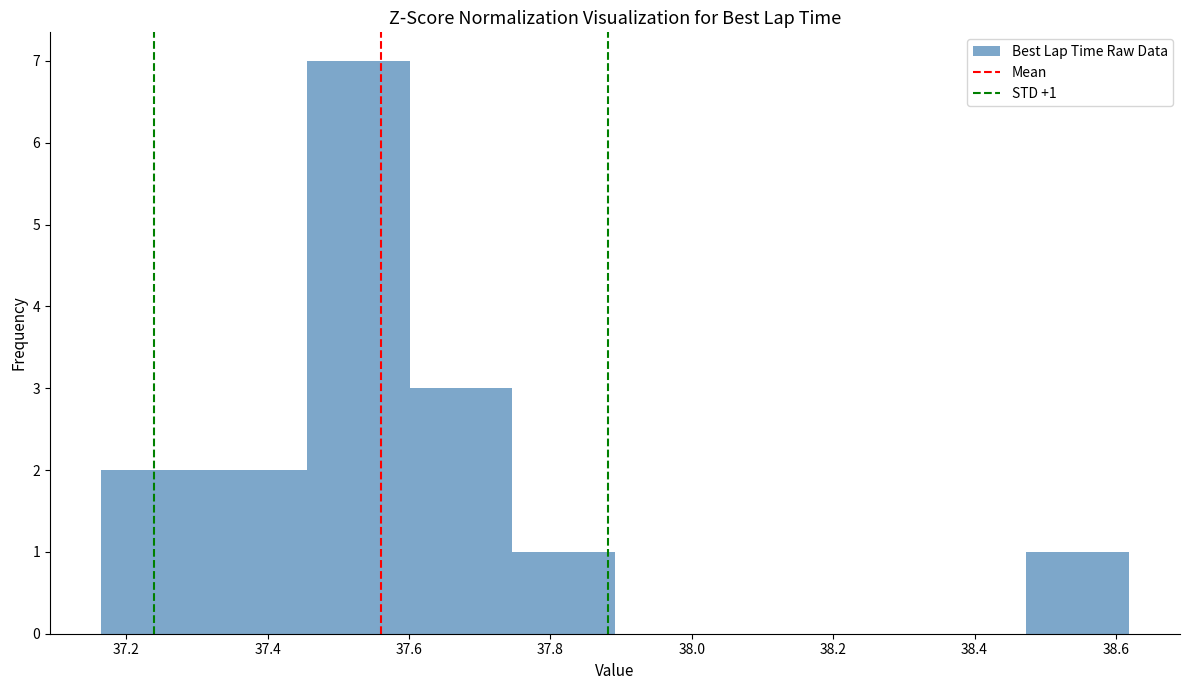

Over which range of the x-axis is the bar tallest?

37.46 to 37.60